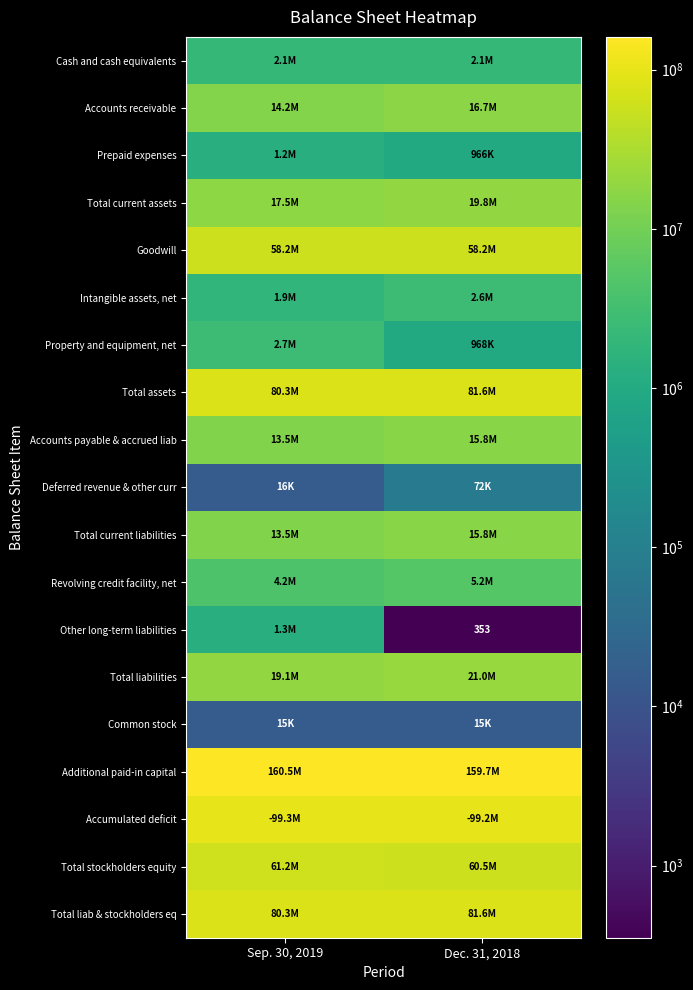

Between Dec. 31, 2018 and Sep. 30, 2019, which is larger?

Dec. 31, 2018